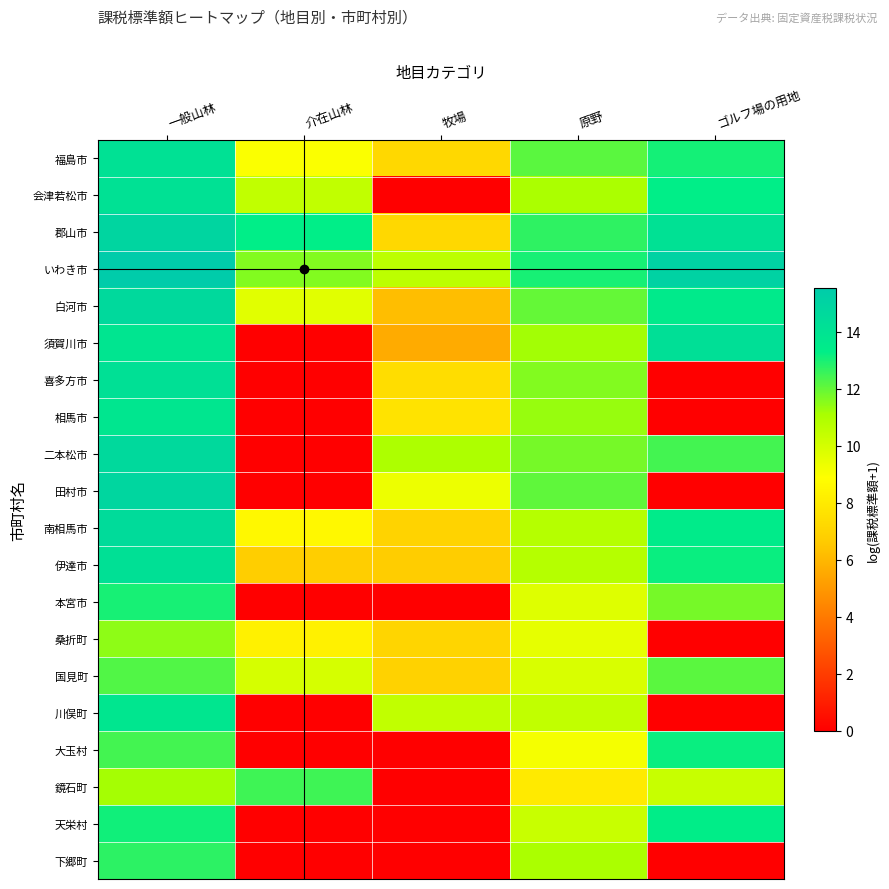

Count the number of categories in the chart.

5